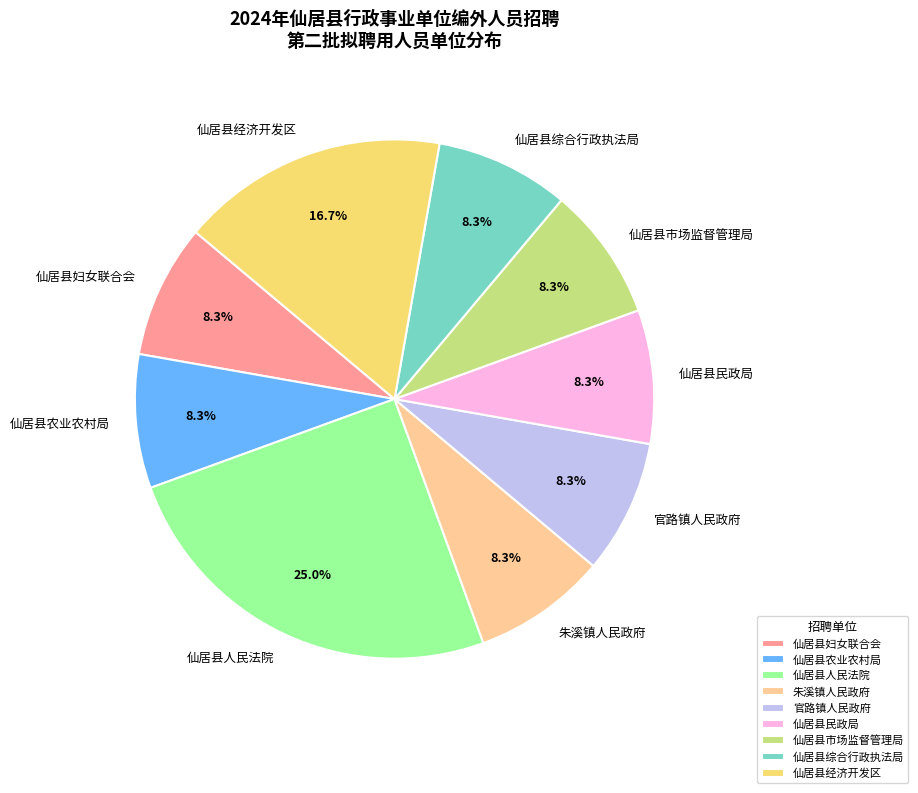

What percentage is the 官路镇人民政府 slice, to the nearest percent?

8%